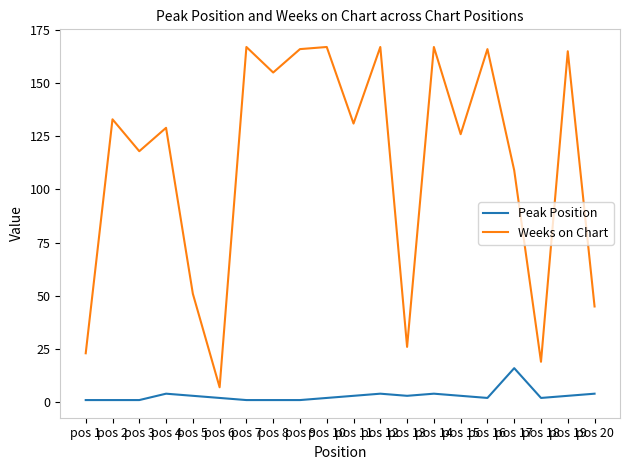

True or false: Weeks on Chart and Peak Position cross at least once.

False